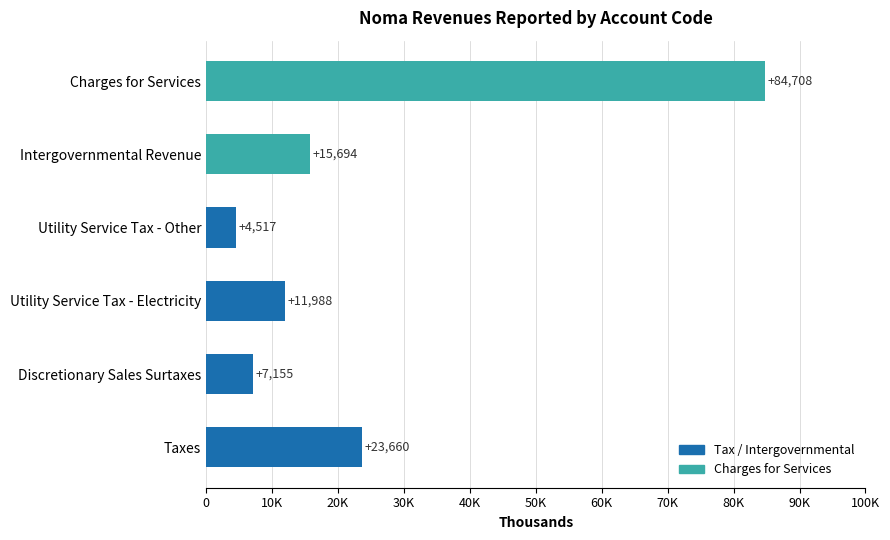

What is the average value?

24620